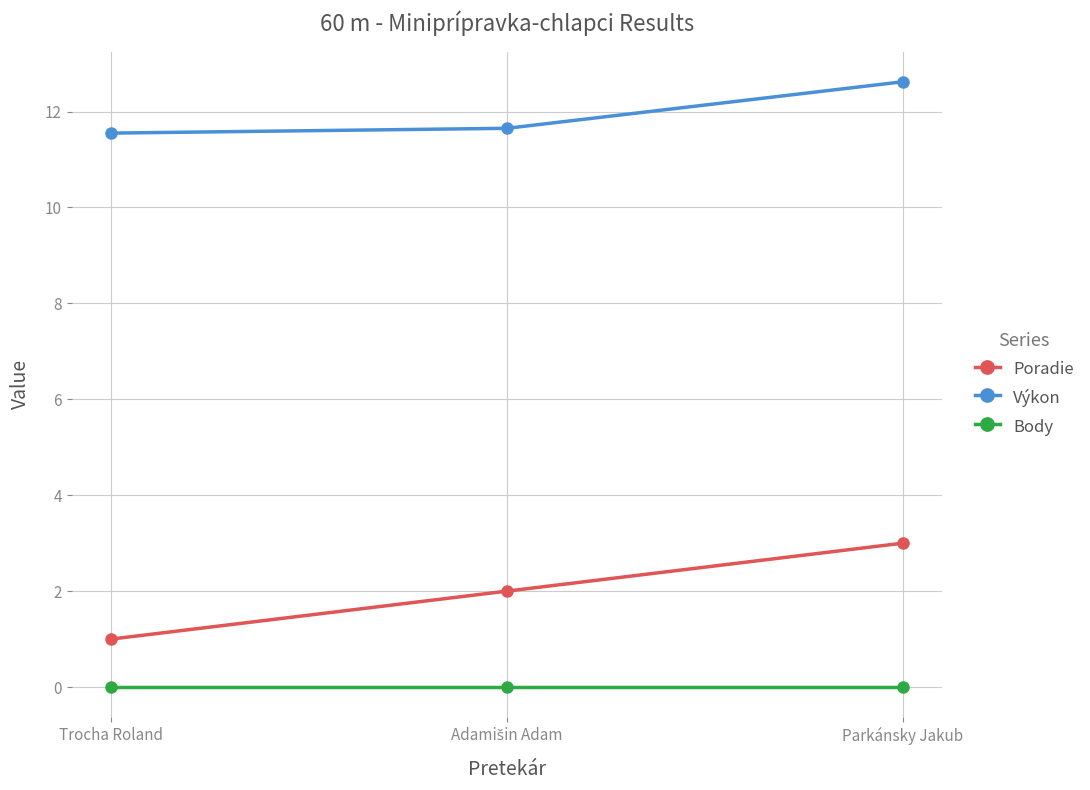

What is the label of the 3rd point from the left?

Parkánsky Jakub